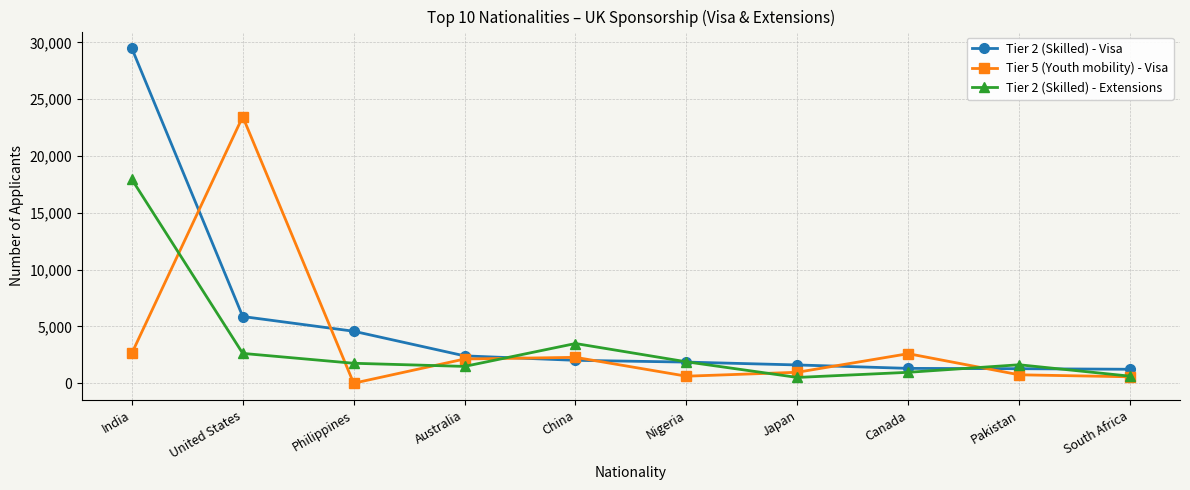

In Tier 5 (Youth mobility) - Visa, how many points are lower than both neighbors (excluding endpoints)?

2